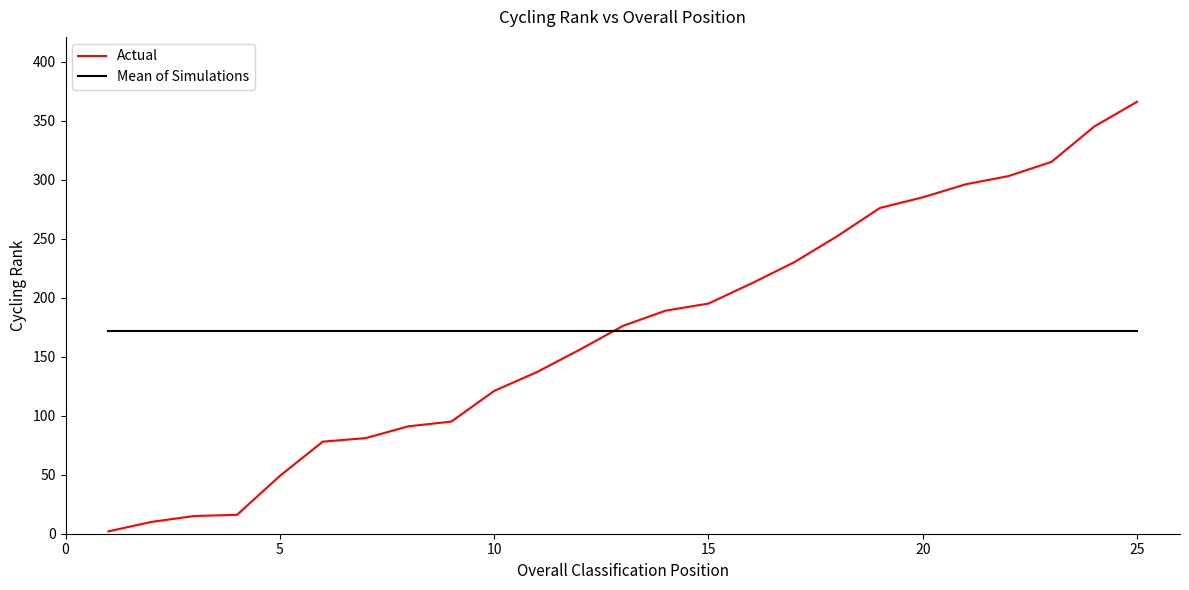

Which series has the largest range (max minus min)?

Actual